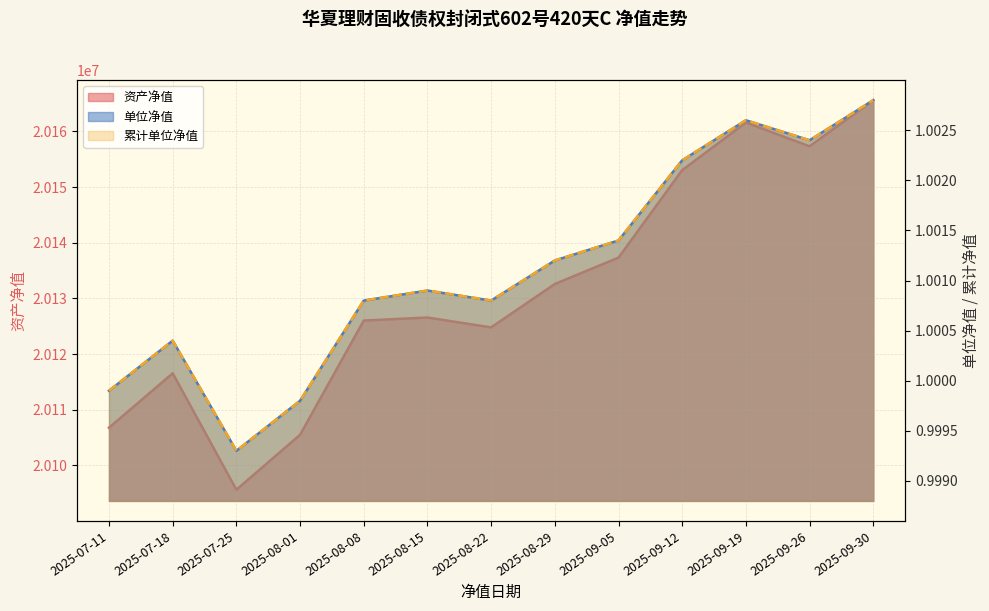

How many data points in 单位净值 are above 1?

10